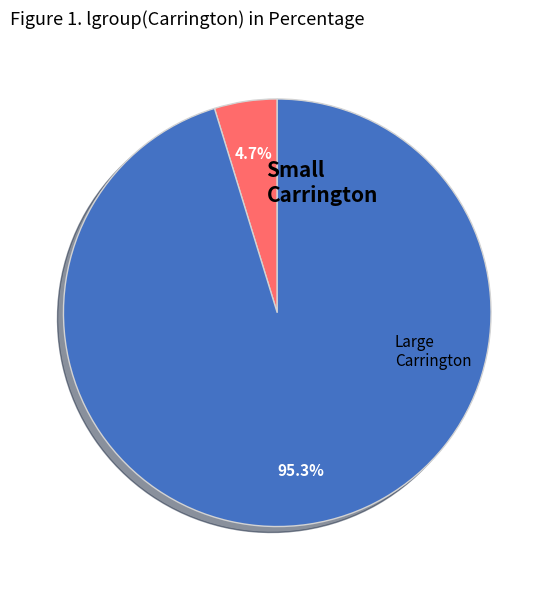

To the nearest percent, what is the average slice percentage?

50%